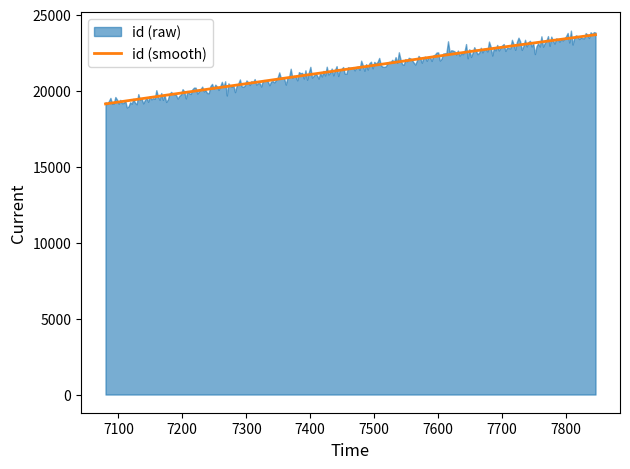

What is the highest value of the id (smooth) series?

23681.0